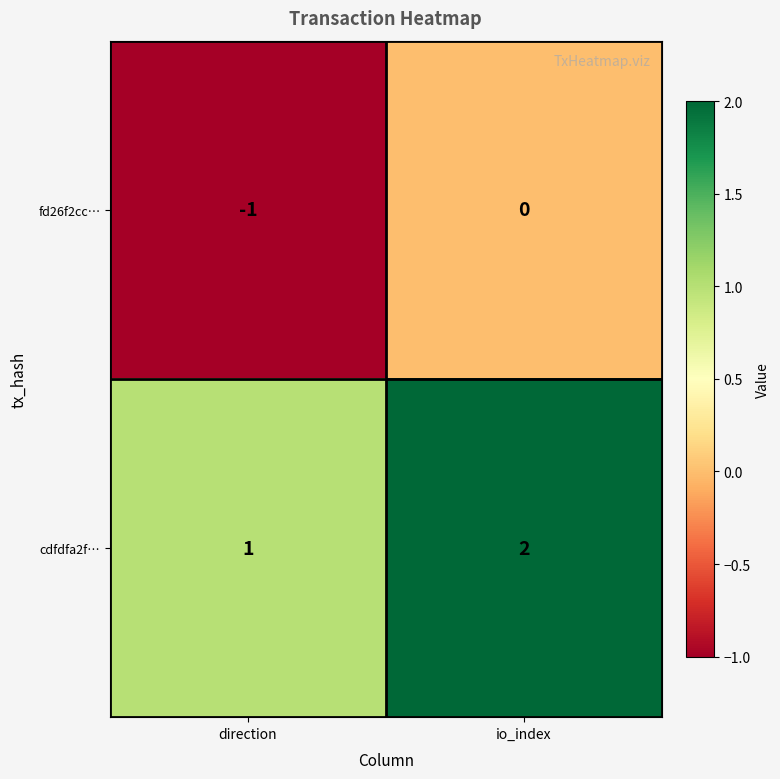

Where is cdfdfa2f… nearest to the value 1?

direction